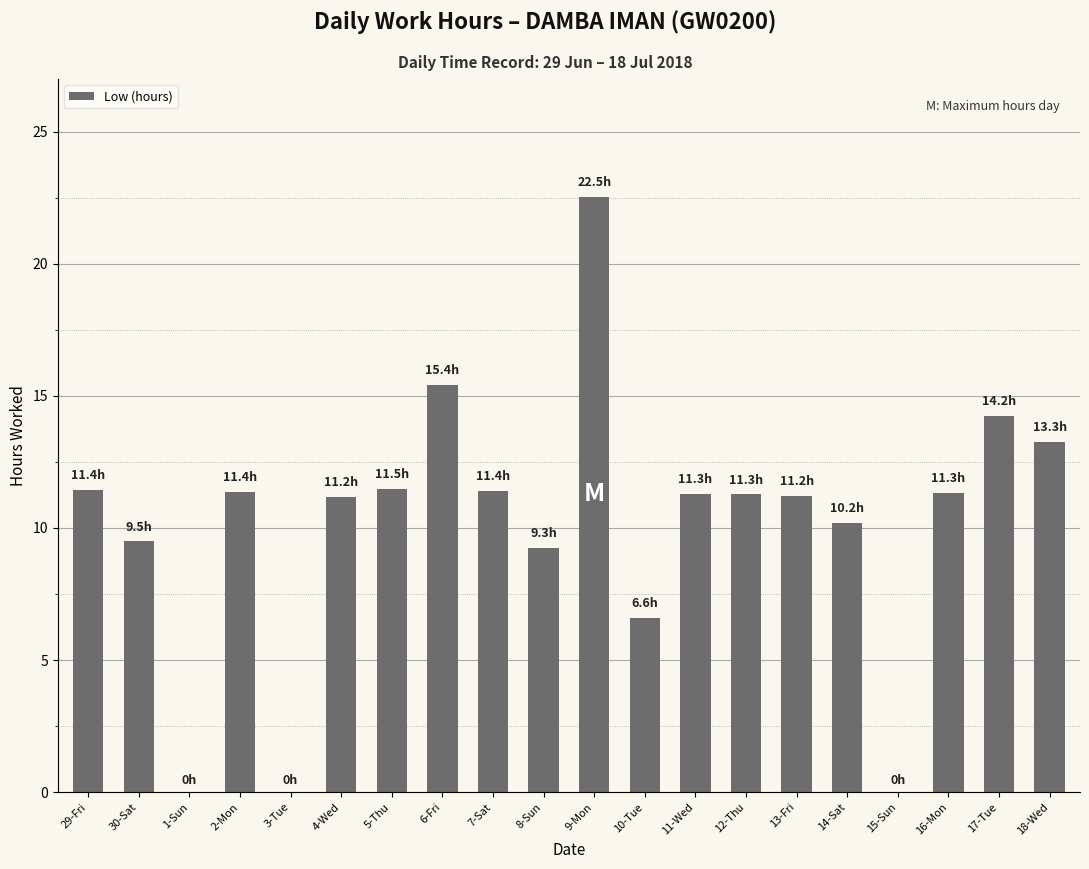

At which category does the chart reach its peak across all series?

9-Mon